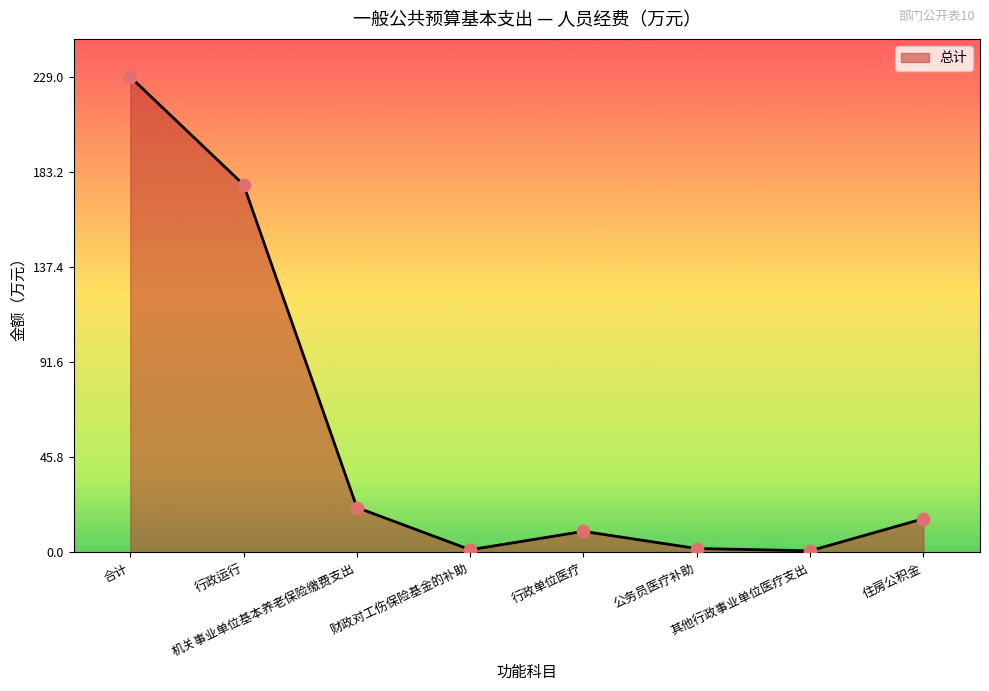

What is the change in value from 行政运行 to 机关事业单位基本养老保险缴费支出?

-155.4